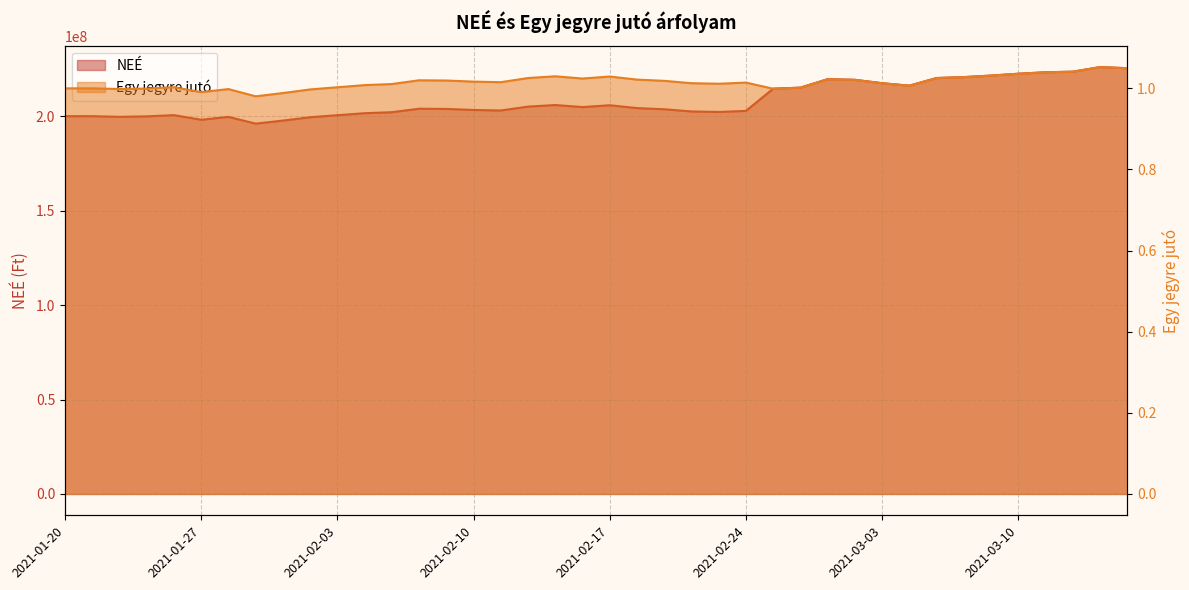

Where is Egy jegyre jutó nearest to the value 1?

2021-01-20